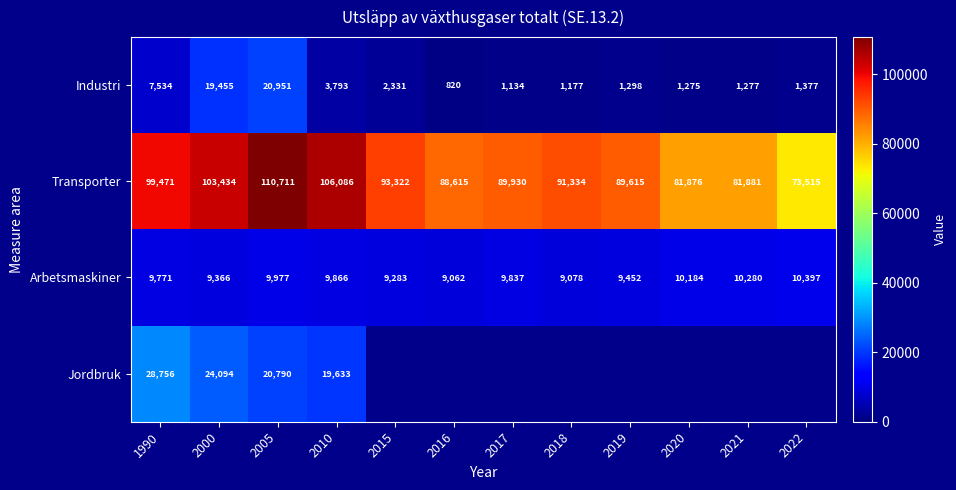

What is the maximum value shown in the chart?

110710.6